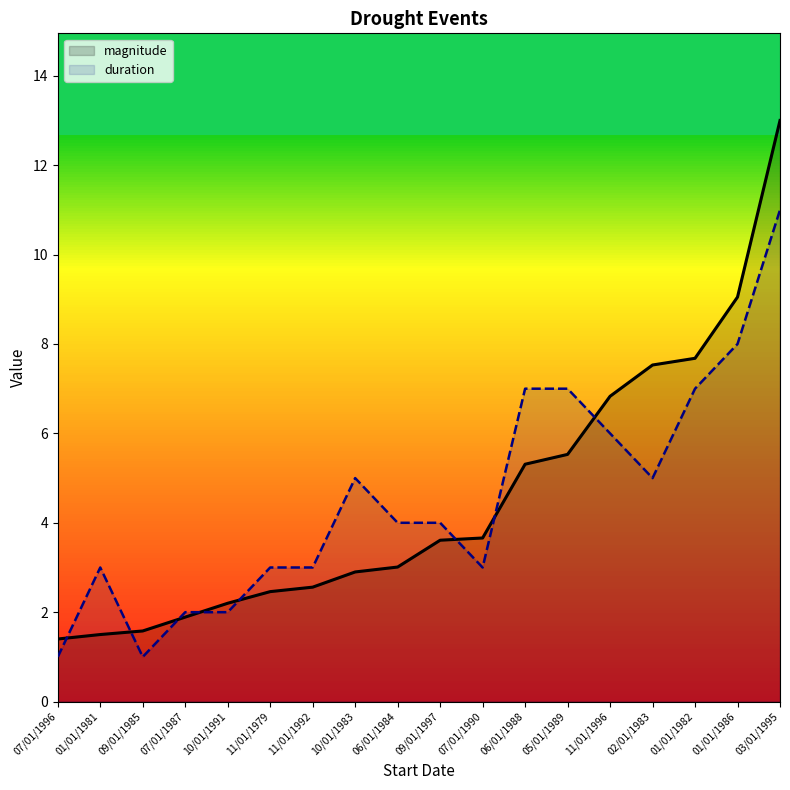

Count the duration values in the range 3 to 7.

12